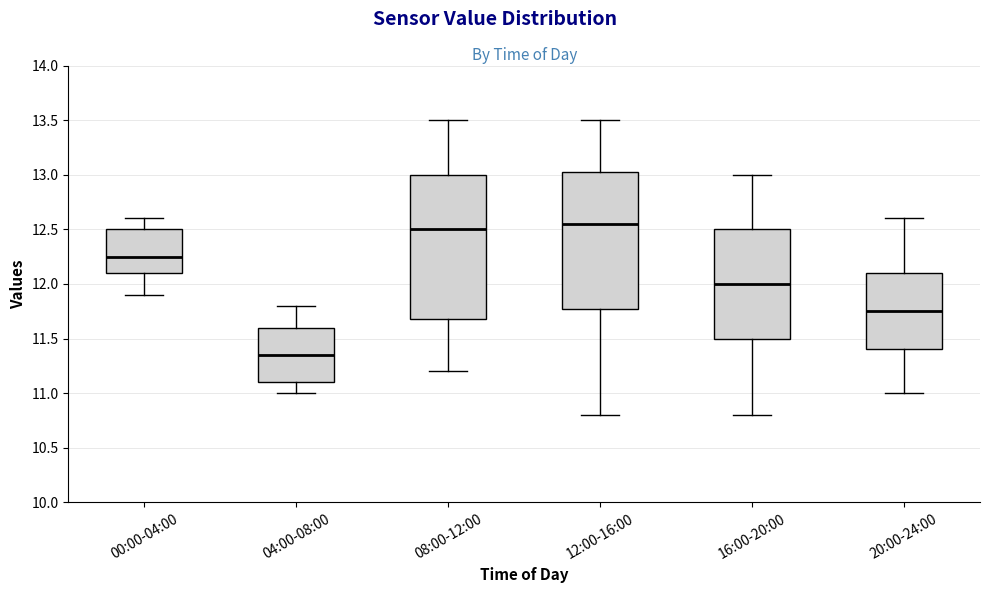

Which box has the lowest median line?

04:00-08:00